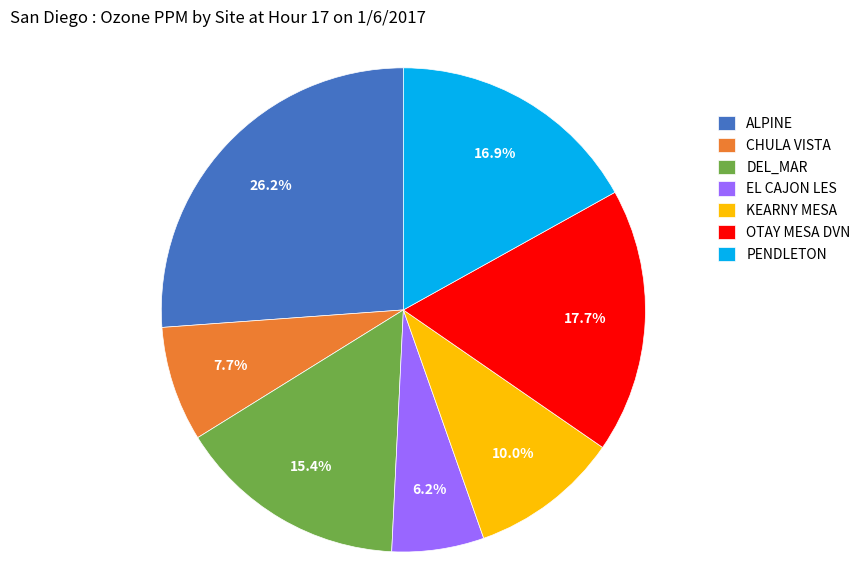

Is there any slice that represents more than half of the pie?

No